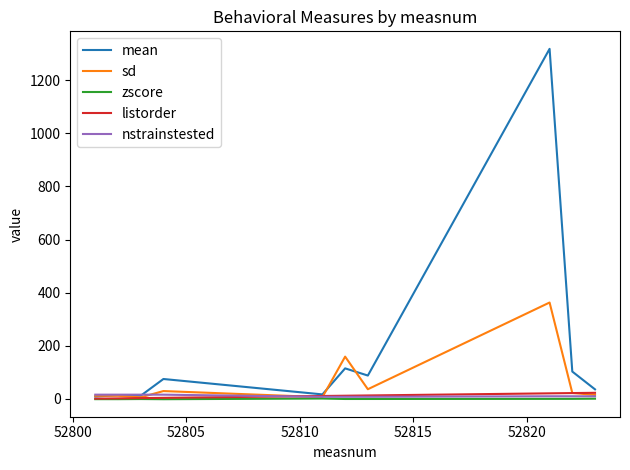

What is the maximum value for mean?

1318.0